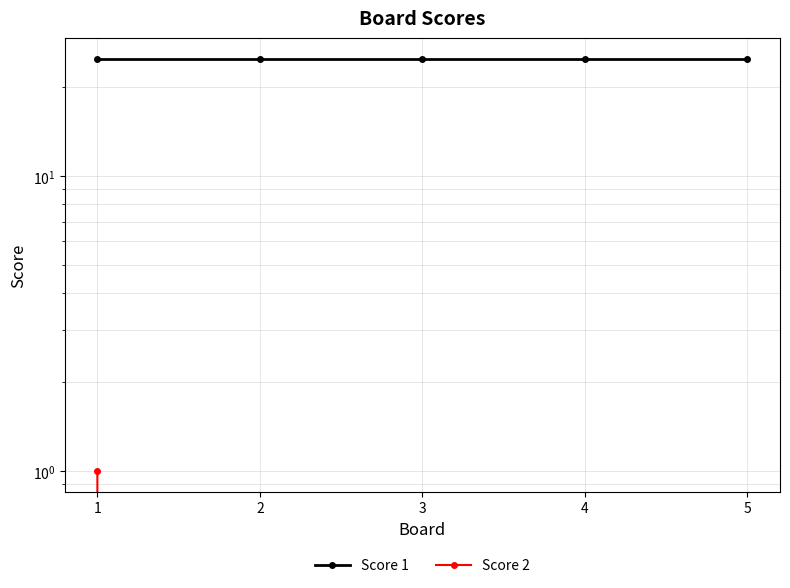

True or false: Score 2 and Score 1 cross at least once.

False